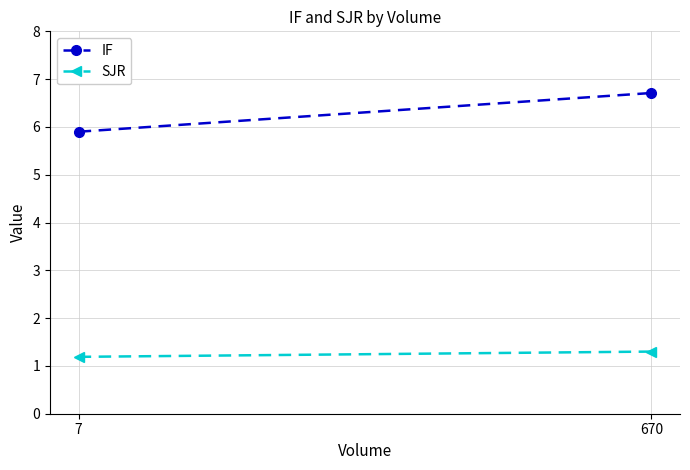

Reading left to right, list all the values displayed in this chart.

IF: 7=5.9	670=6.7
SJR: 7=1.2	670=1.3